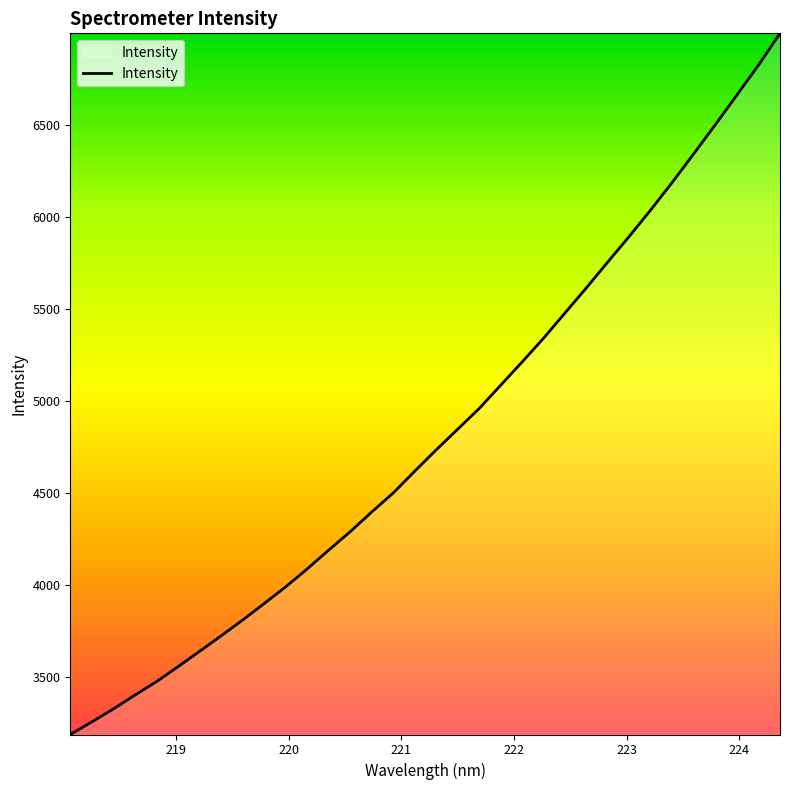

What is the smallest value displayed?

3186.8